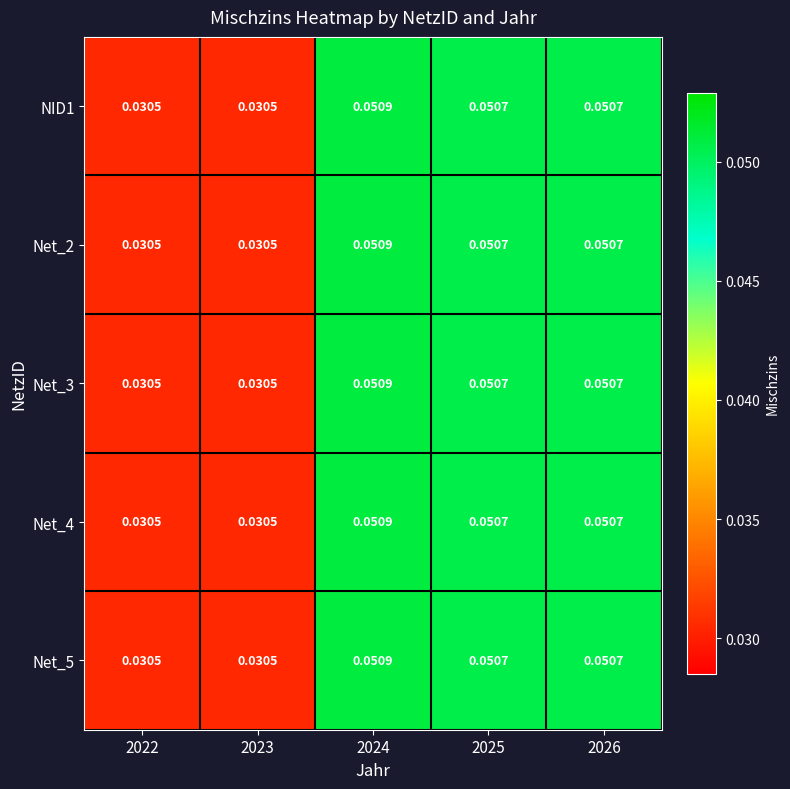

Is the value of Net_2 at 2023 greater than the value of Net_4 at 2025?

No